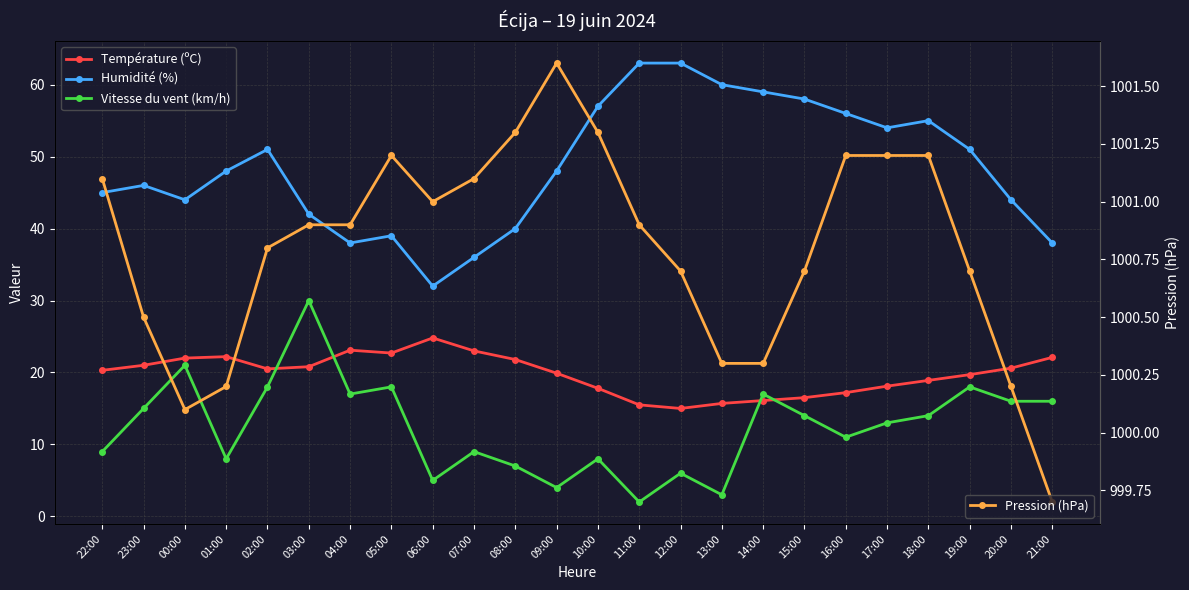

At which category does Humidité (%) reach its first local peak?

23:00